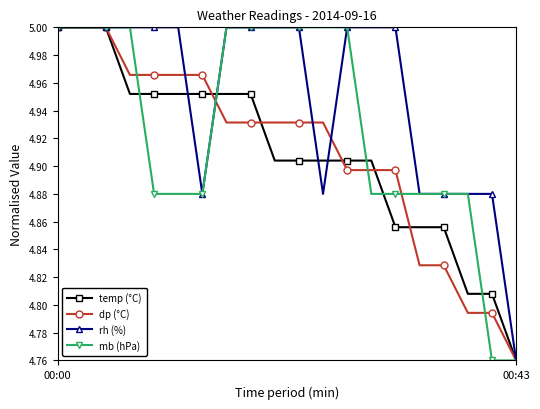

Count the number of categories in the chart.

20